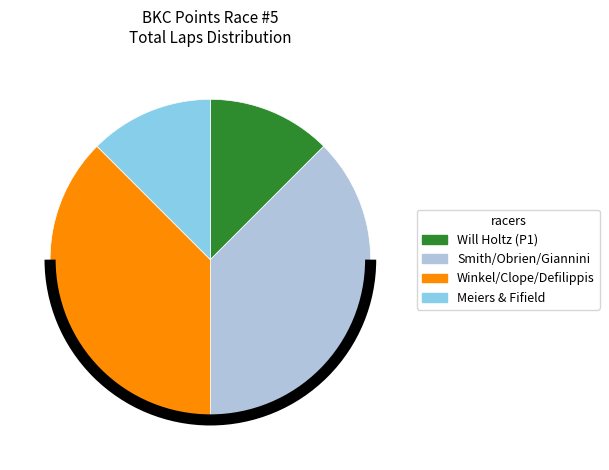

Is there any slice that represents more than half of the pie?

No